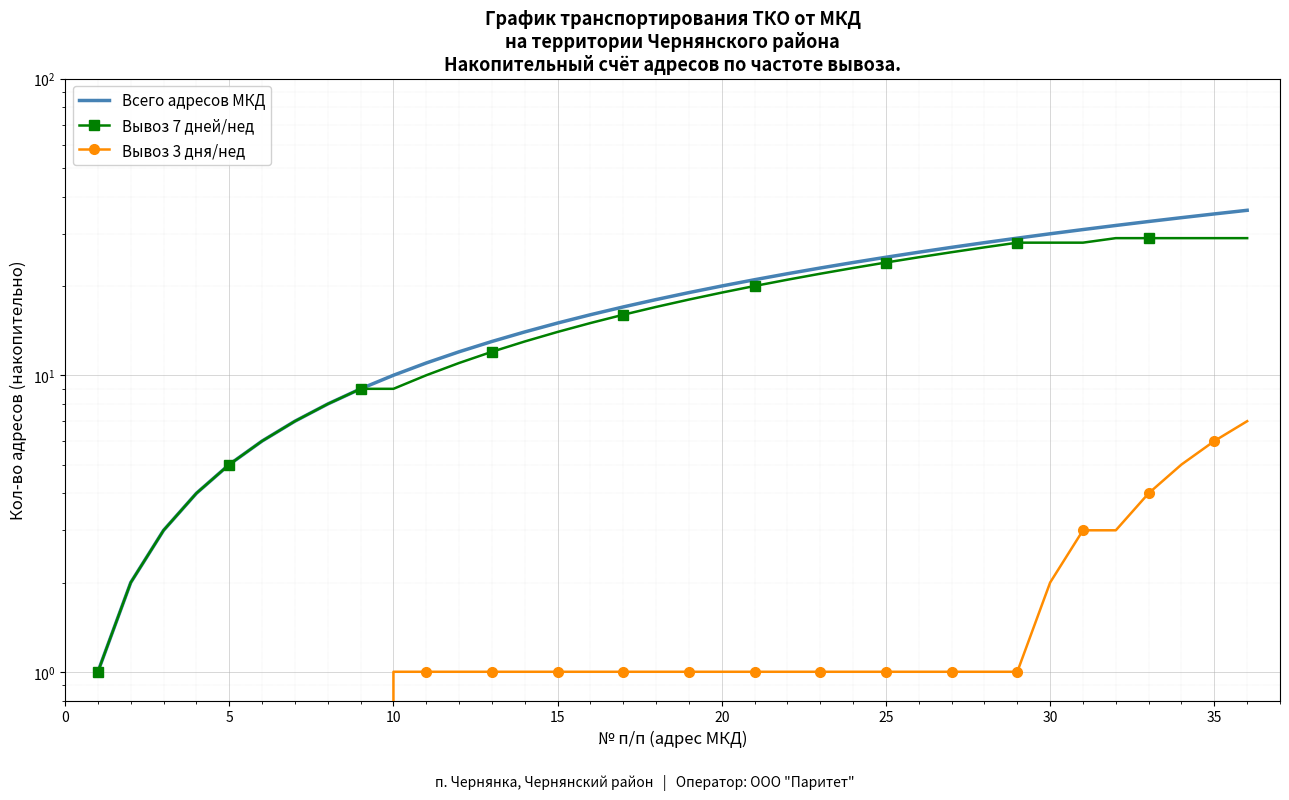

What are all the series names shown in the legend?

Всего адресов МКД, Вывоз 7 дней/нед, Вывоз 3 дня/нед